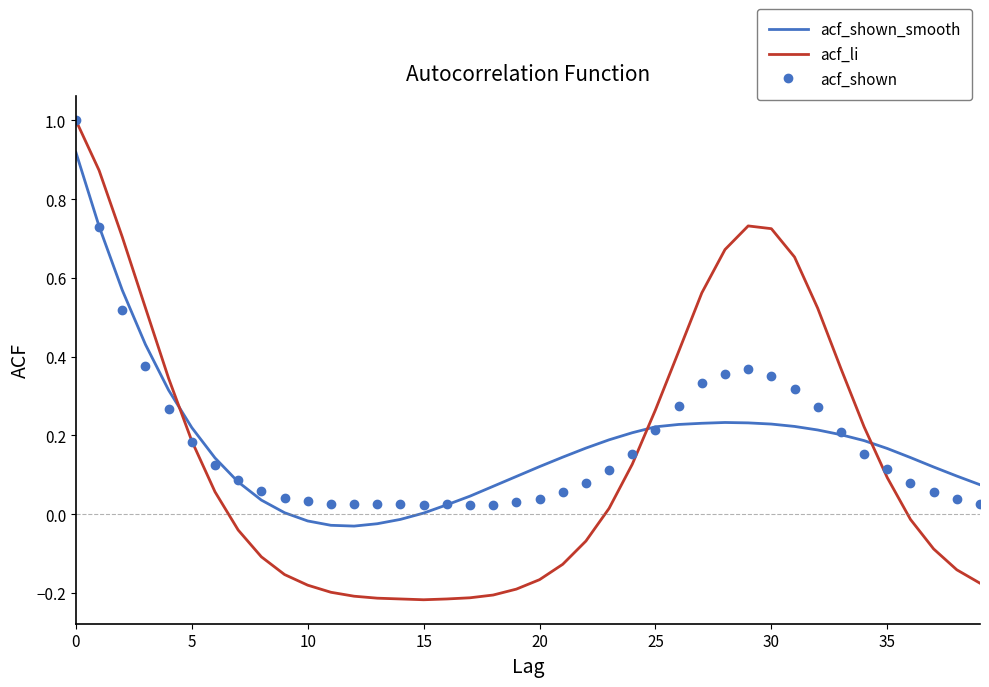

At how many categories does at least one series exceed 0?

40